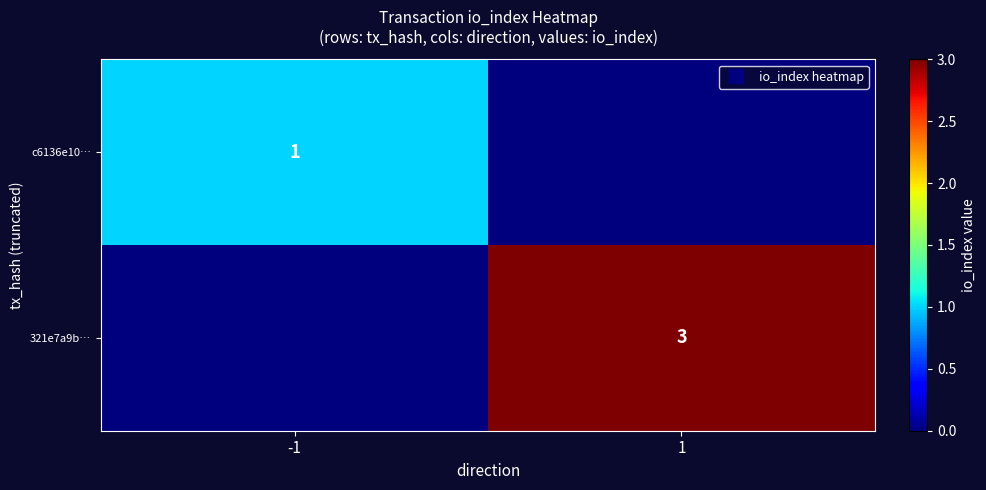

At which category does the chart reach its peak across all series?

1